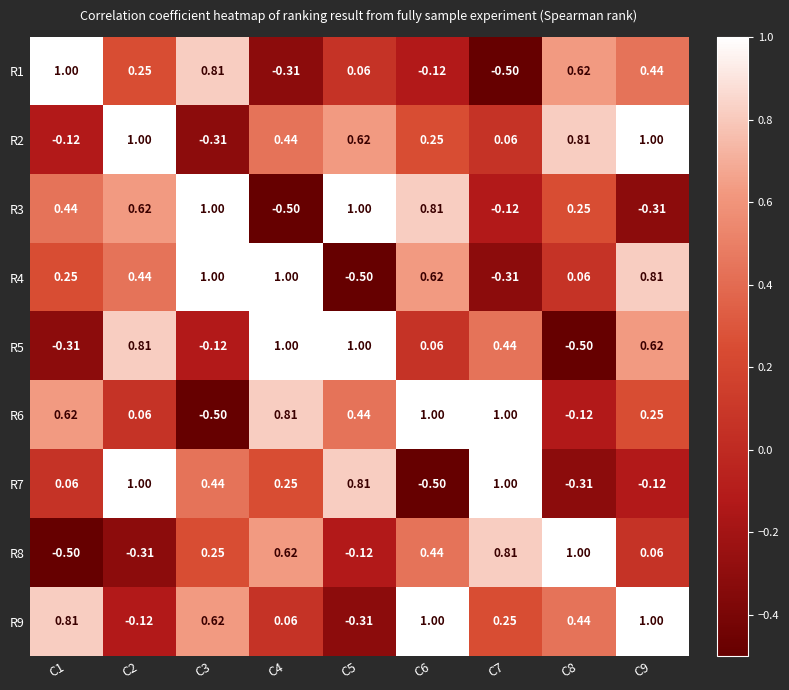

Is the value of R3 at C7 greater than the value of R8 at C2?

Yes